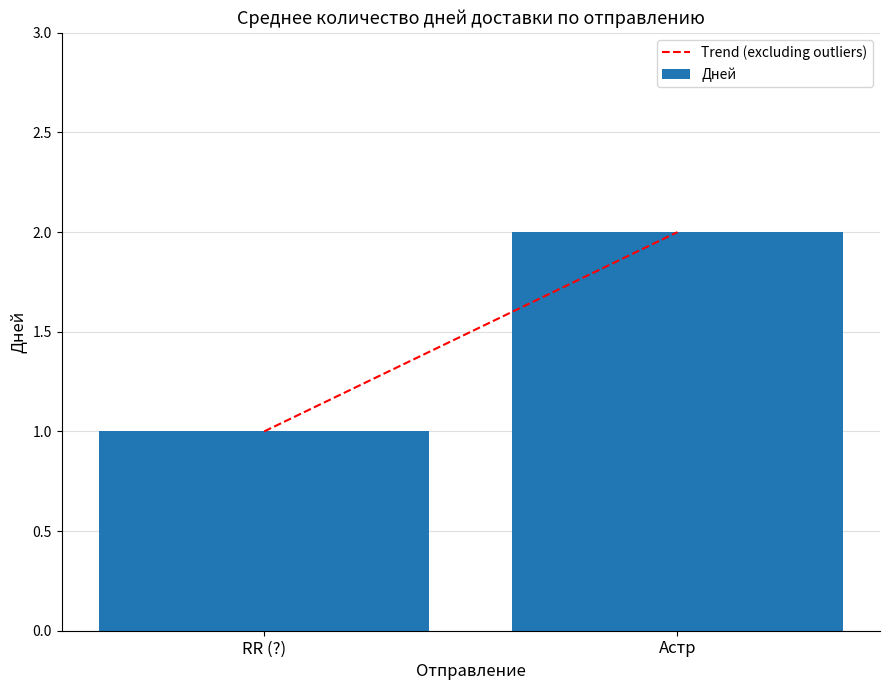

What position from the right is Астр?

1